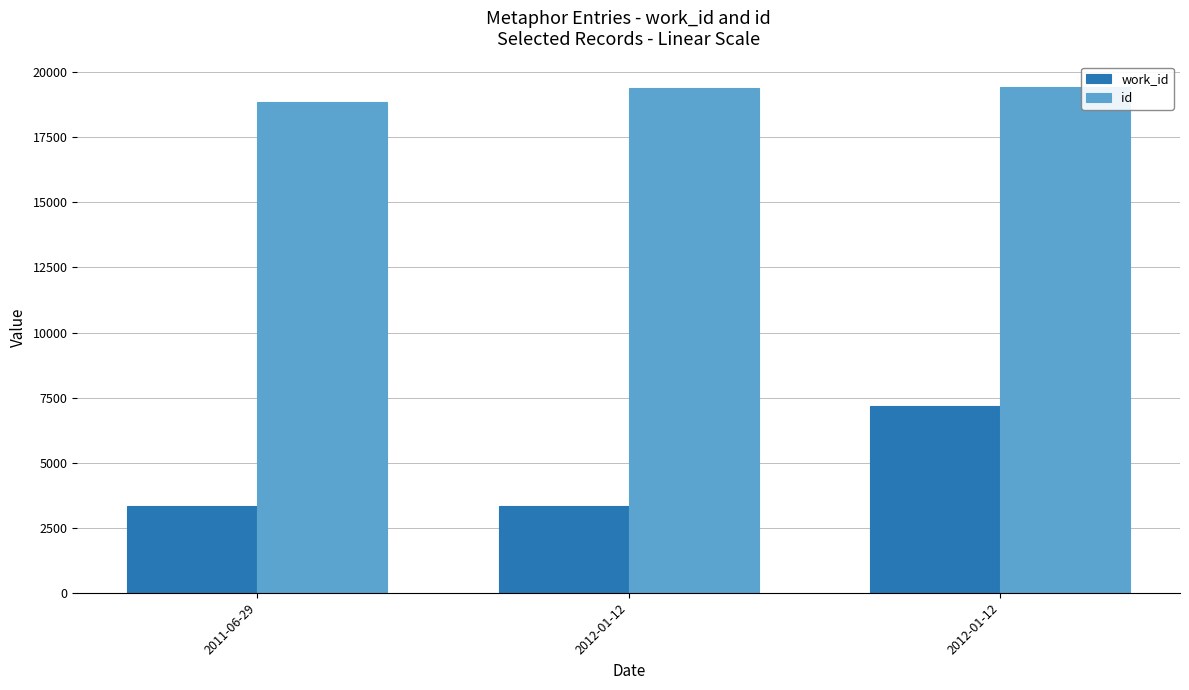

What is the highest value of the work_id series?

7165